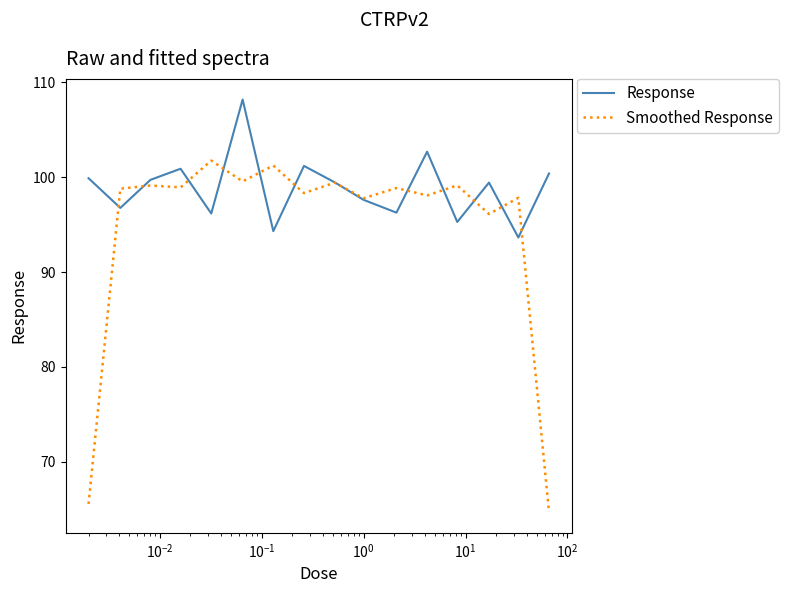

What is the smallest value displayed?

64.7